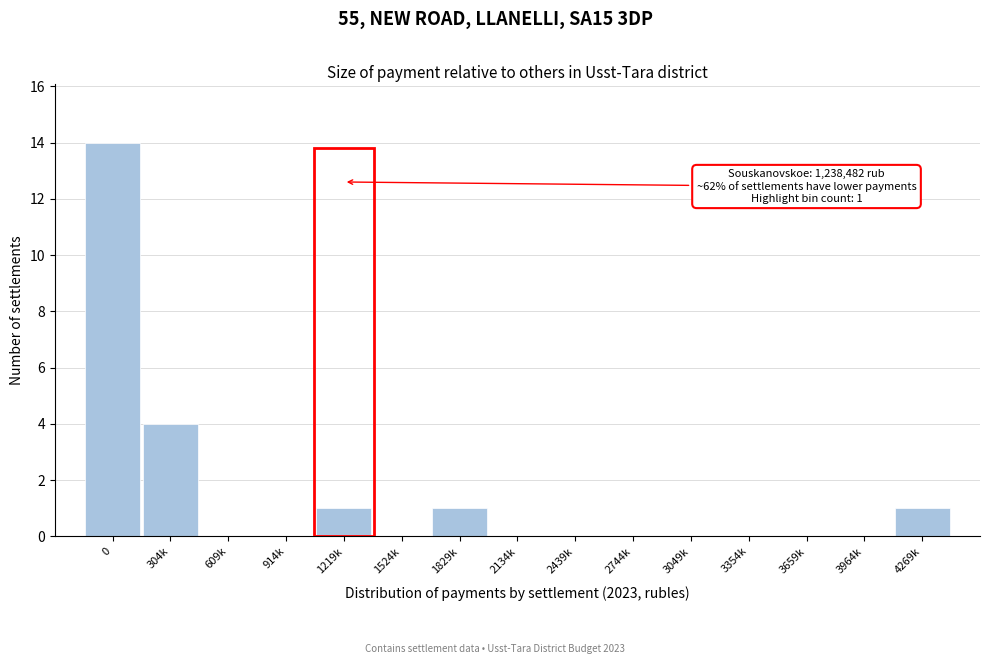

Reading right to left, extract all data points from this chart.

4269k=1	3964k=0	3659k=0	3354k=0	3049k=0	2744k=0	2439k=0	2134k=0	1829k=1	1524k=0	1219k=1	914k=0	609k=0	304k=4	0=14